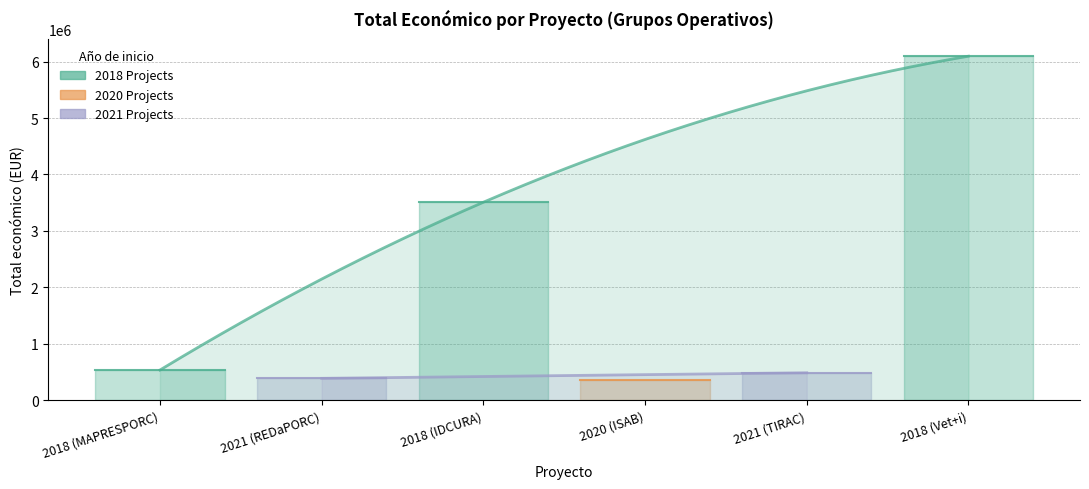

Which label corresponds to the largest value in the chart?

2018 (Vet+i)